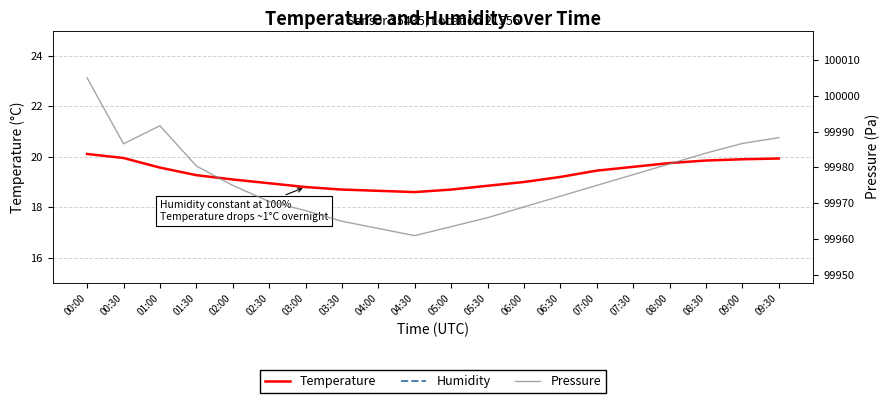

Rank the categories by Pressure value from highest to lowest.

00:00, 01:00, 09:30, 09:00, 00:30, 08:30, 08:00, 01:30, 07:30, 02:00, 07:00, 06:30, 02:30, 06:00, 03:00, 05:30, 03:30, 05:00, 04:00, 04:30